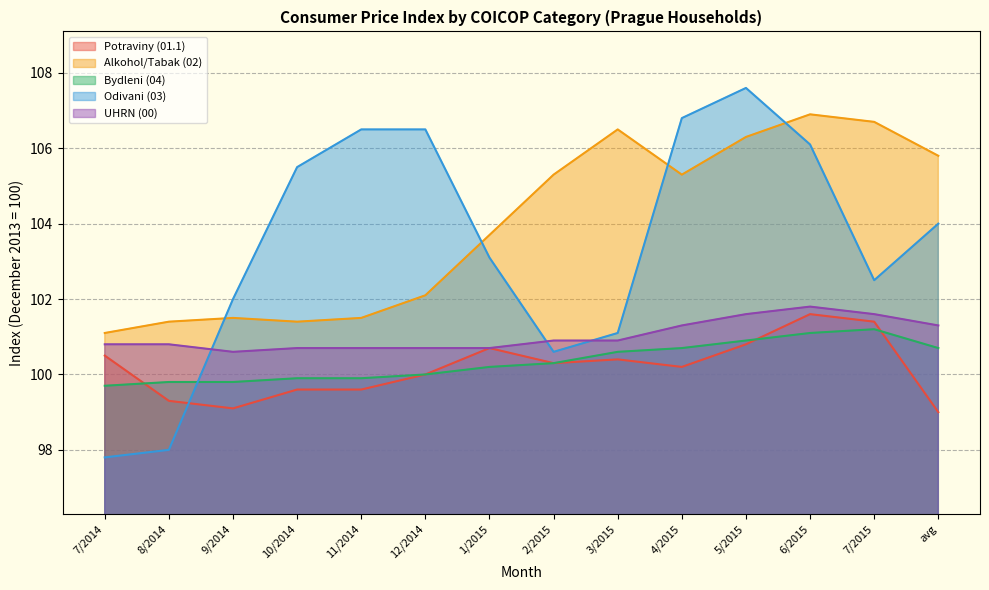

What is the label of the 10th point from the left?

4/2015